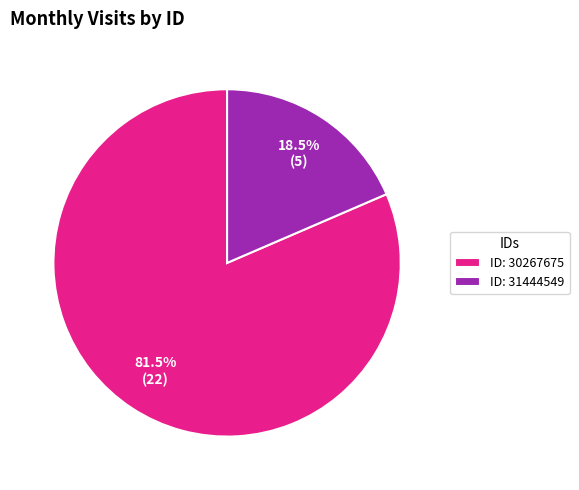

Is the sum of ID: 30267675 and ID: 31444549 greater than half?

Yes